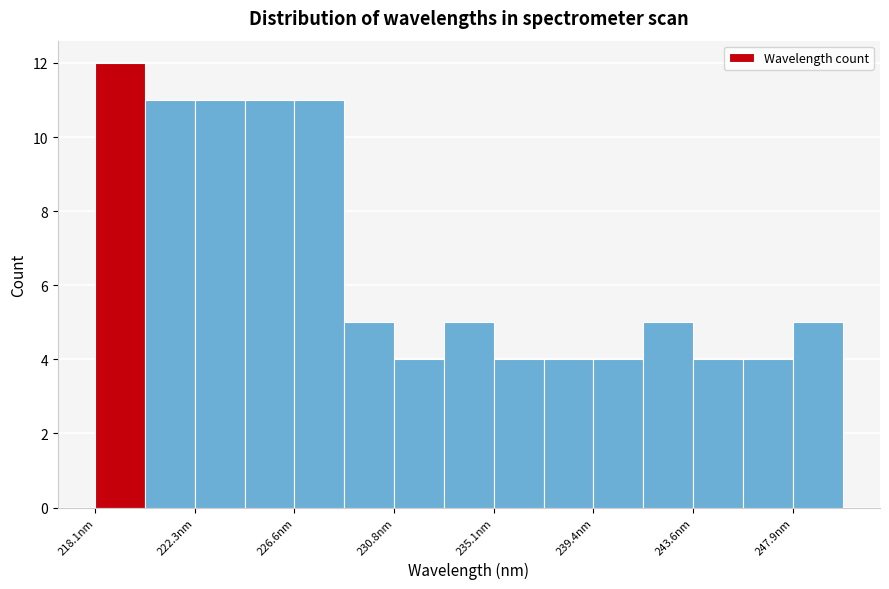

How tall is the bar that spans 239.5 to 241.5 on the x-axis? Neither the bar edges nor the heights are printed on the chart, so give them approximately, as read against the axes.

4